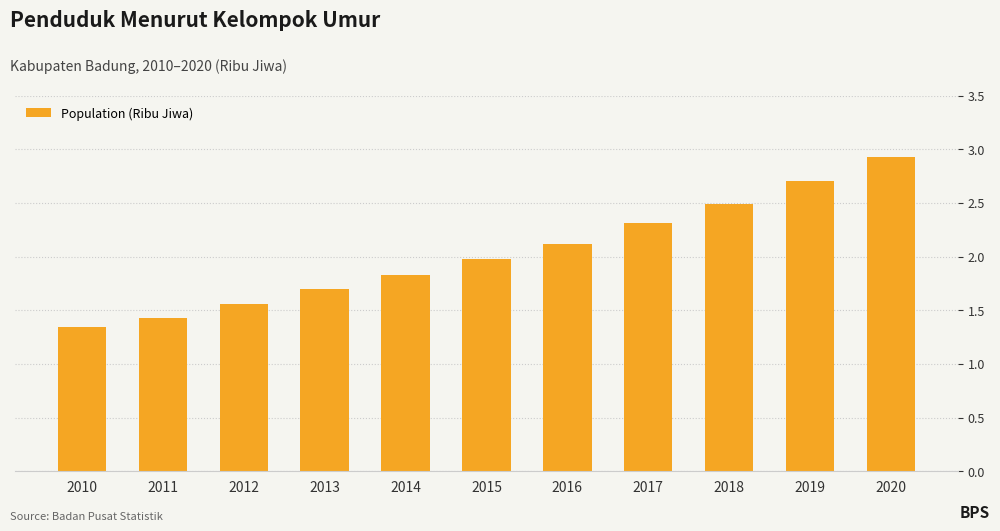

Does the chart contain any negative values?

No